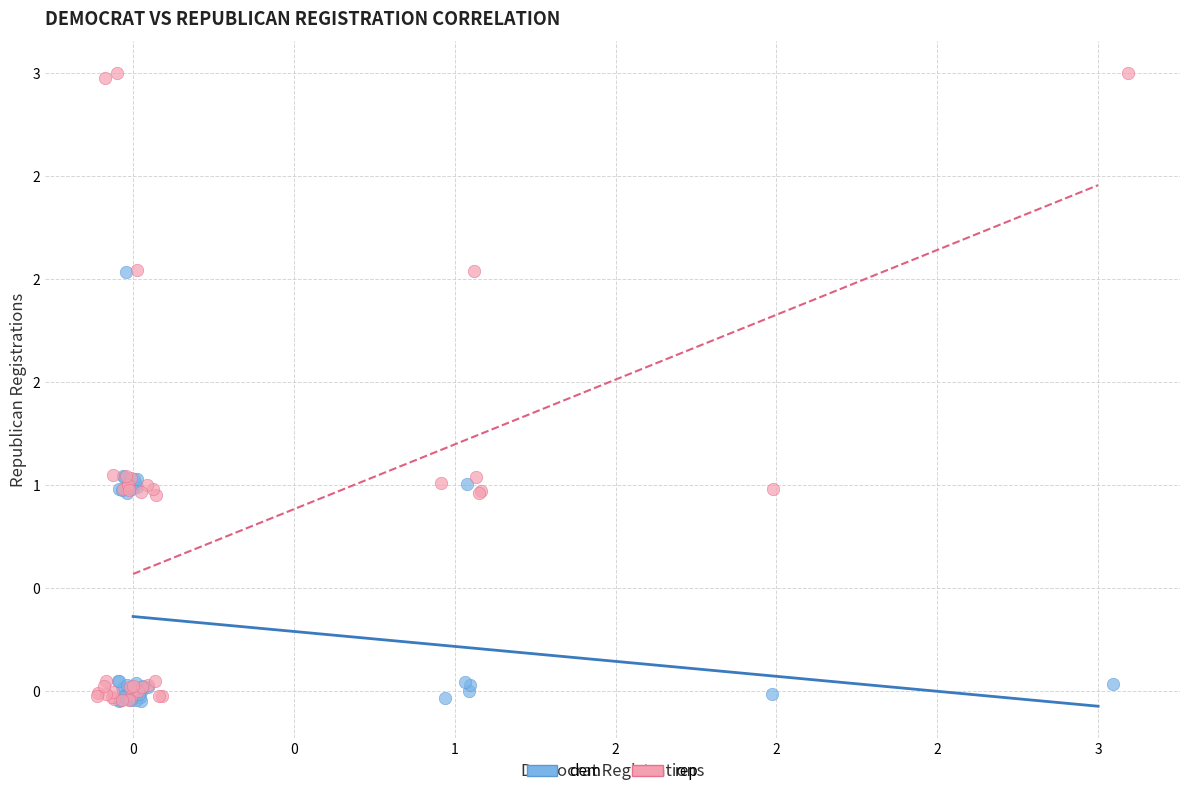

What are all the series names shown in the legend?

dem, rep